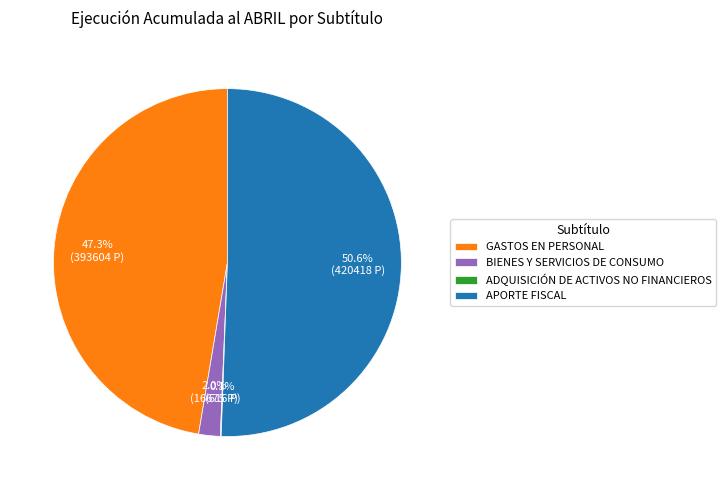

Between BIENES Y SERVICIOS DE CONSUMO and APORTE FISCAL, which is larger?

APORTE FISCAL